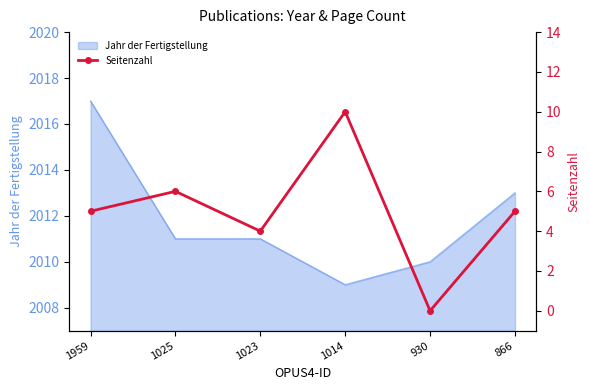

How many values are between 4 and 6?

4